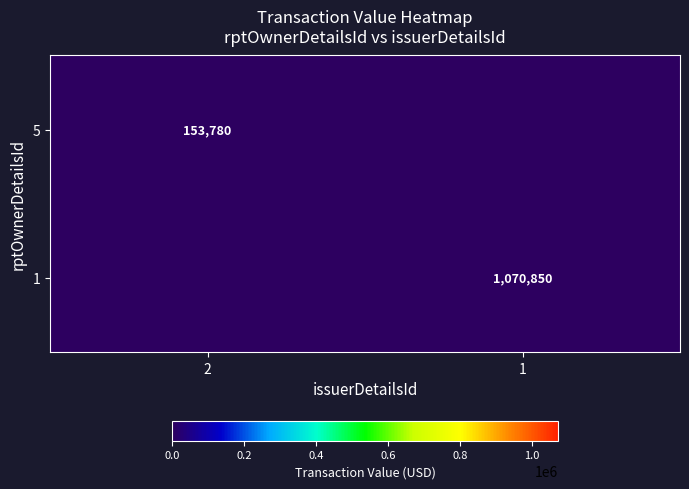

What is the greatest value displayed?

1070850